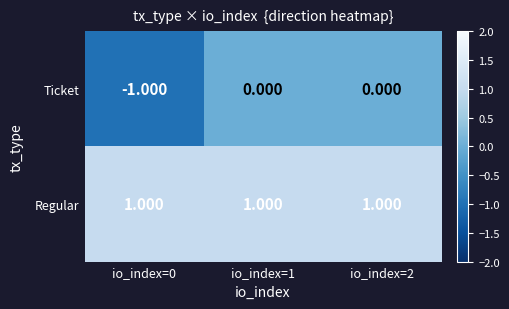

Rank the series at io_index=1 from highest to lowest value.

Regular, Ticket